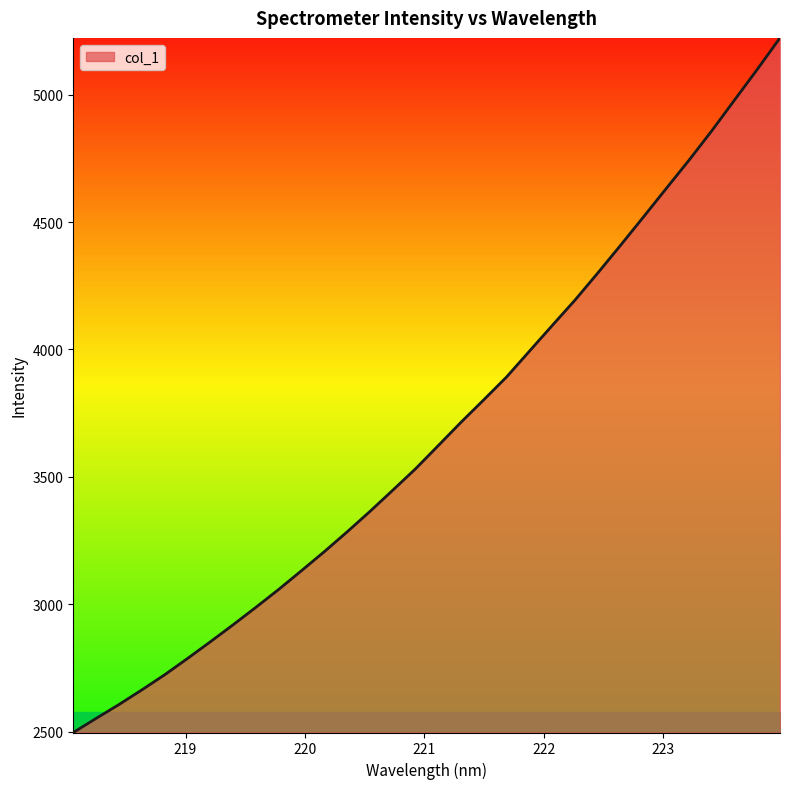

What is the minimum value shown in the chart?

2496.9